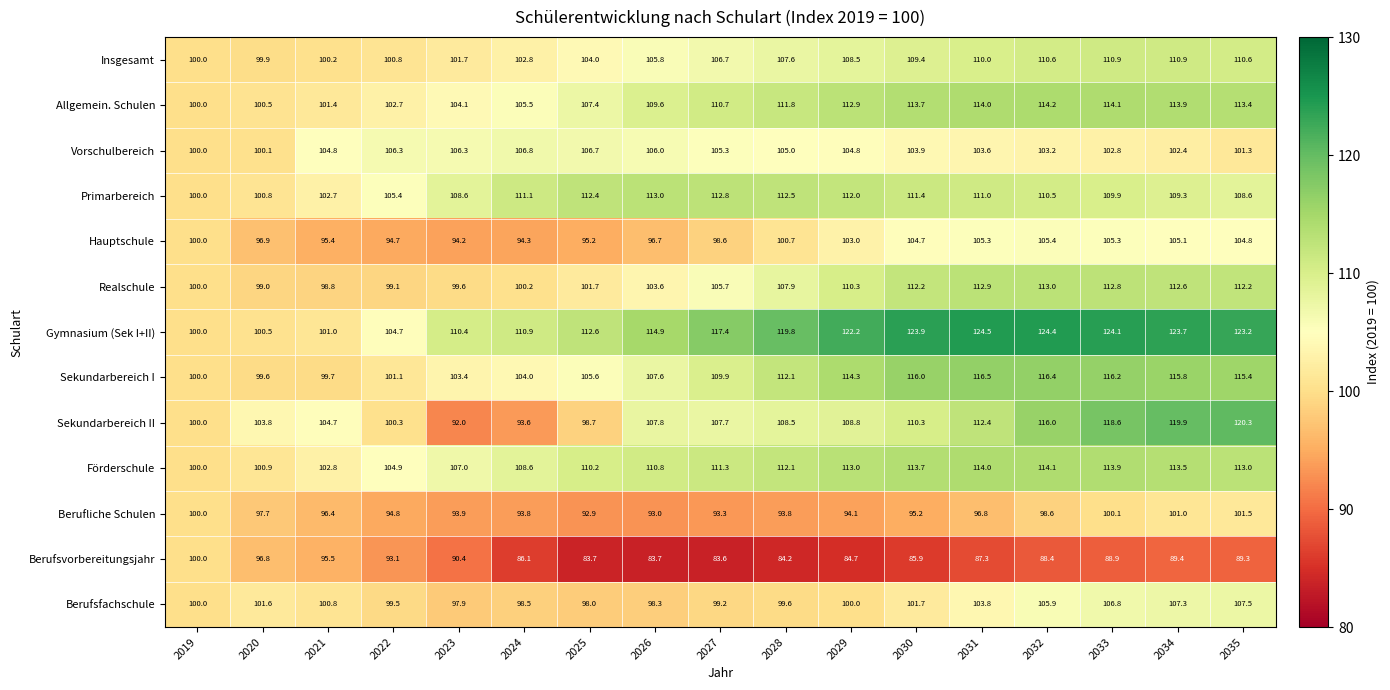

What is the difference between the highest and lowest values at 2030?

38.0